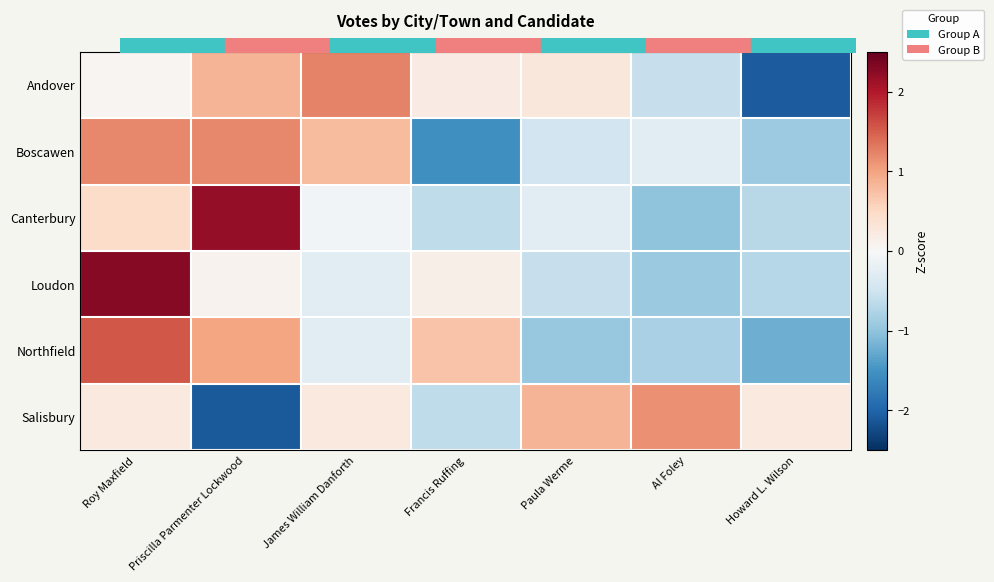

Which category has the highest value across all series?

Roy Maxfield